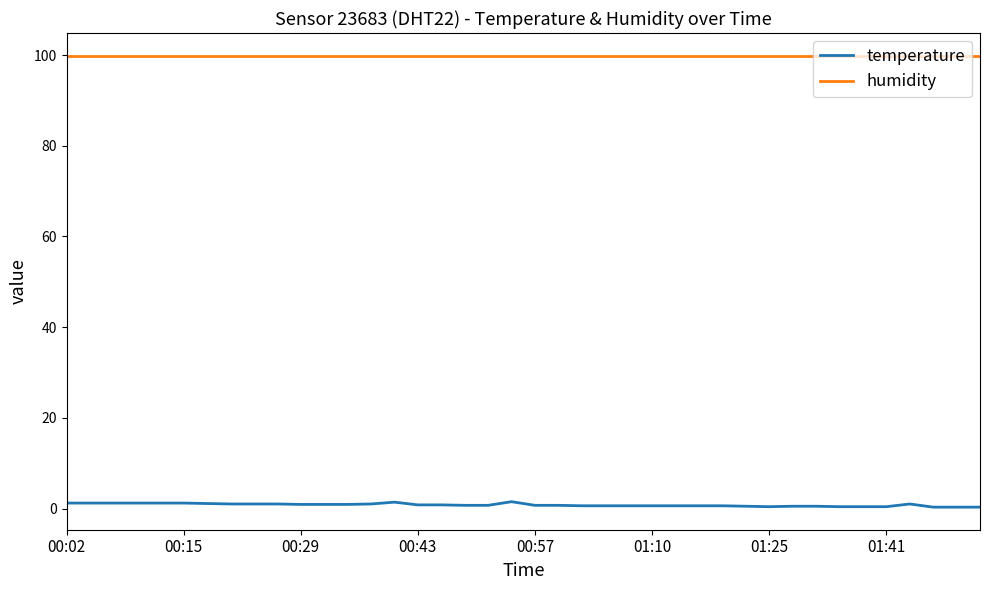

List the series in order of their overall mean, highest first.

humidity, temperature